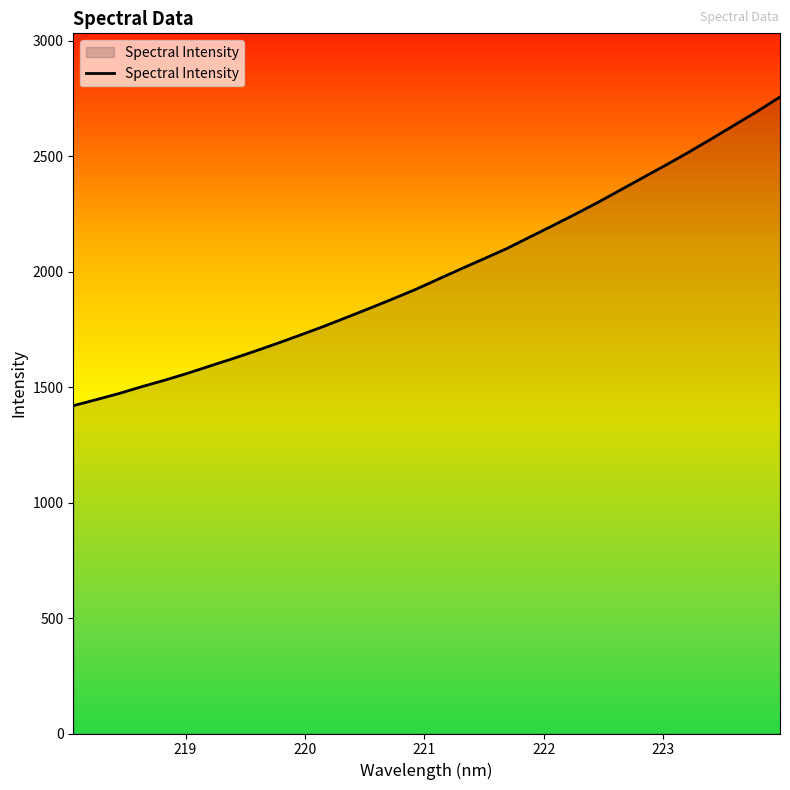

What is the difference between the maximum and minimum values?

1336.7